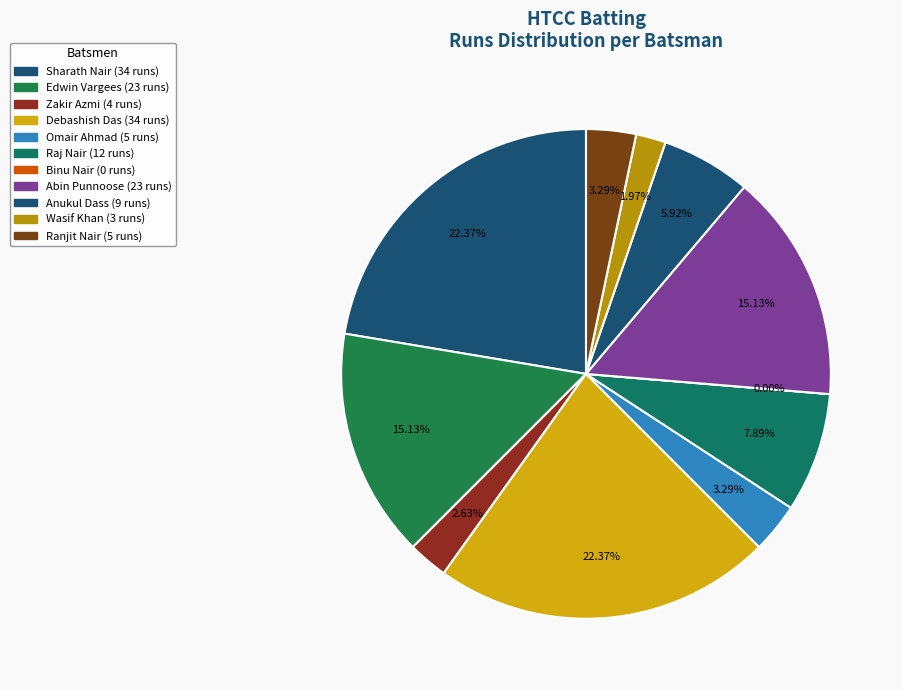

Do Binu Nair and Anukul Dass together represent more than half of the pie?

No